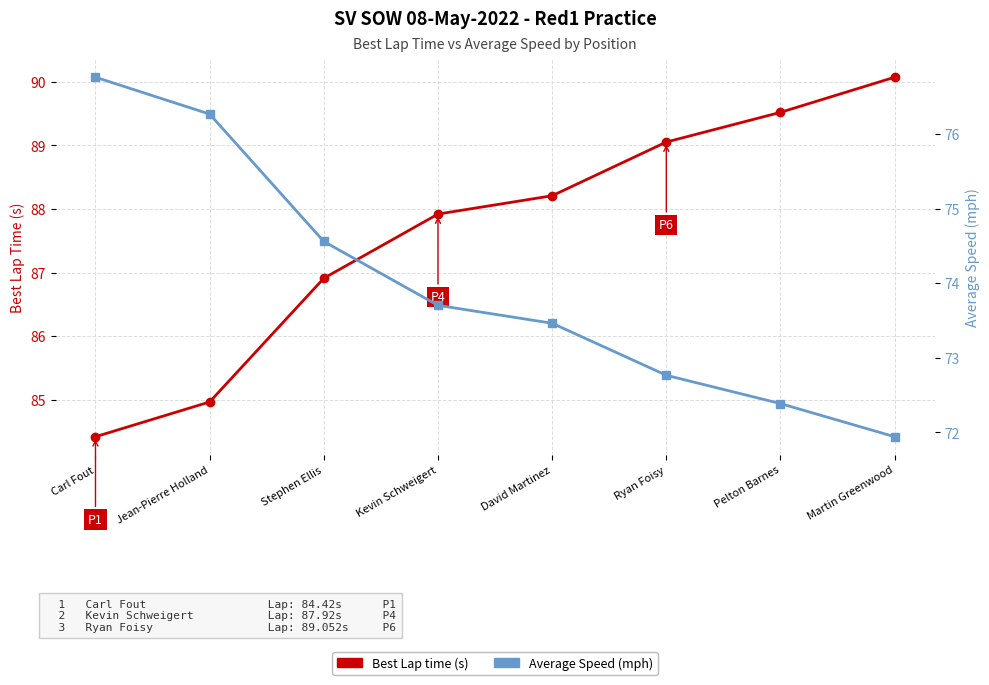

What are all the series names shown in the legend?

Best Lap time (s), Average Speed (mph)